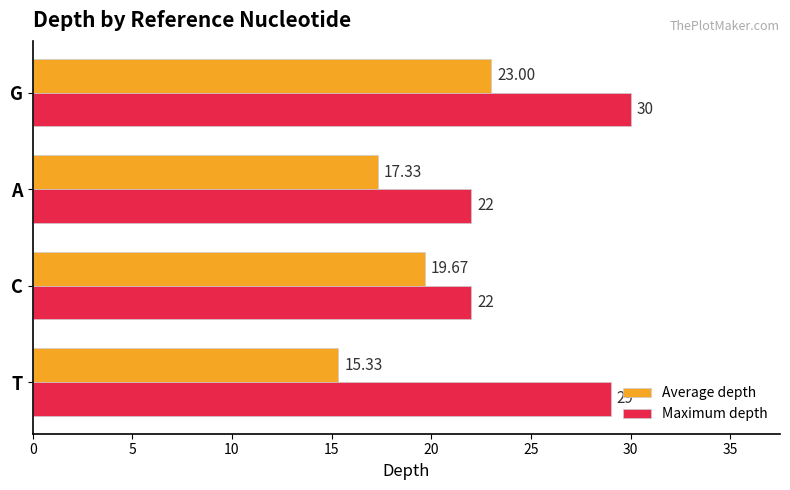

At how many categories does at least one series exceed 16?

4